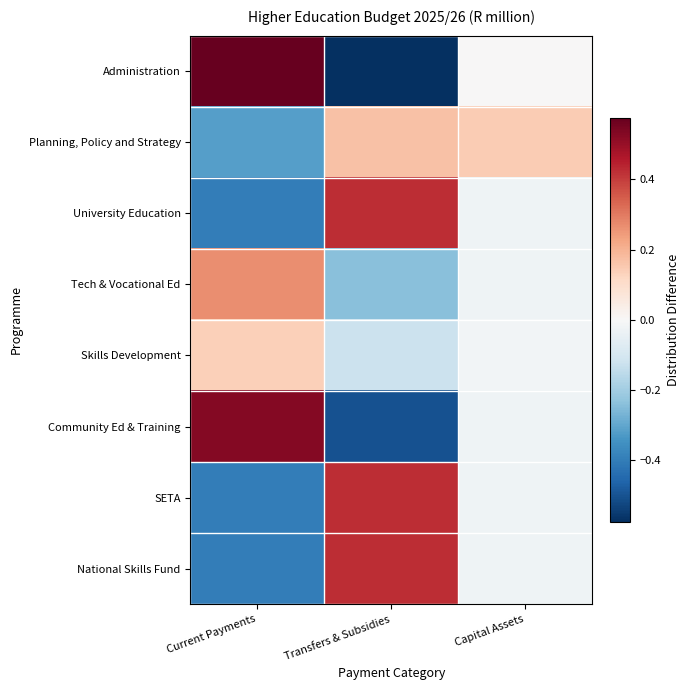

At how many categories does at least one series exceed 0?

3